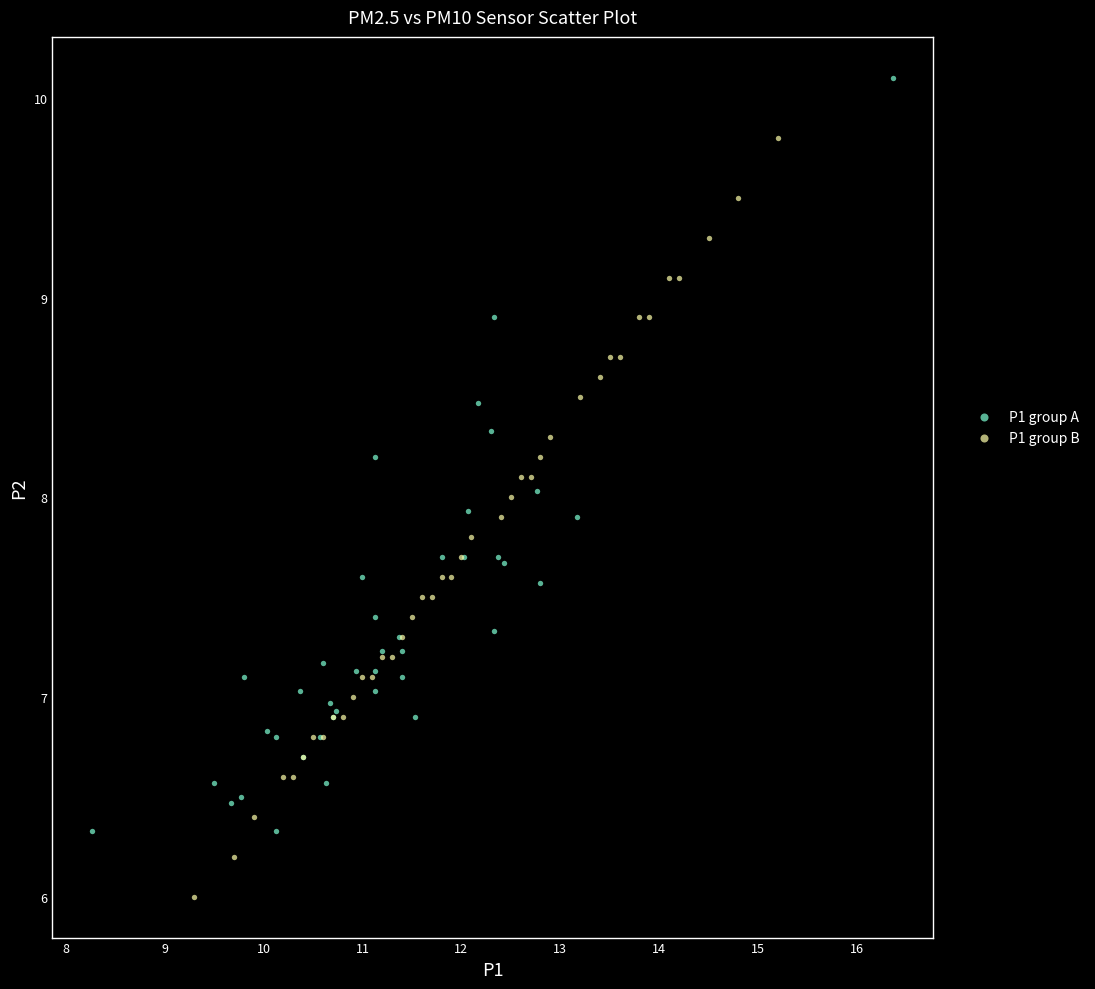

Which series reaches the maximum Y coordinate?

P1 group A